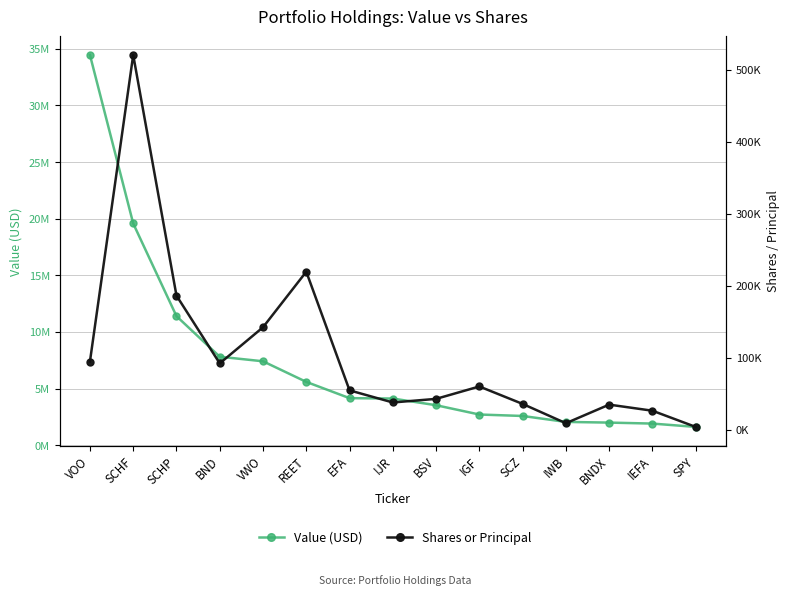

The Shares or Principal series shows 37996 at IJR. True or false?

True